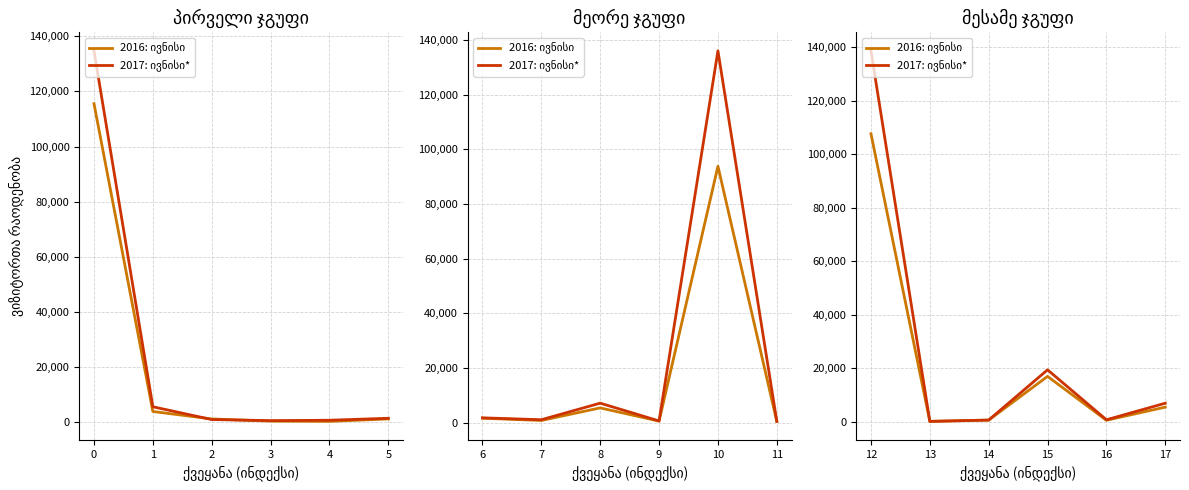

Rank the series at 12 from lowest to highest value.

2016: ივნისი, 2017: ივნისი*